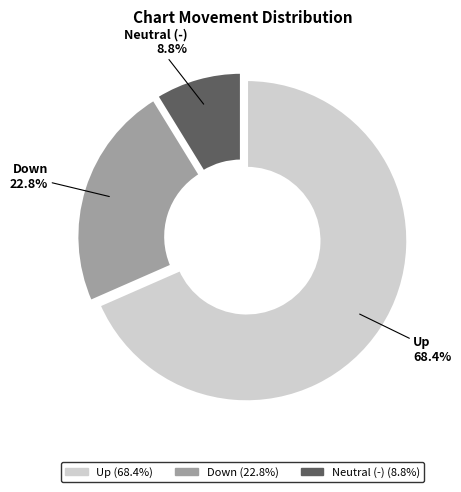

Does any single category account for the majority?

Yes